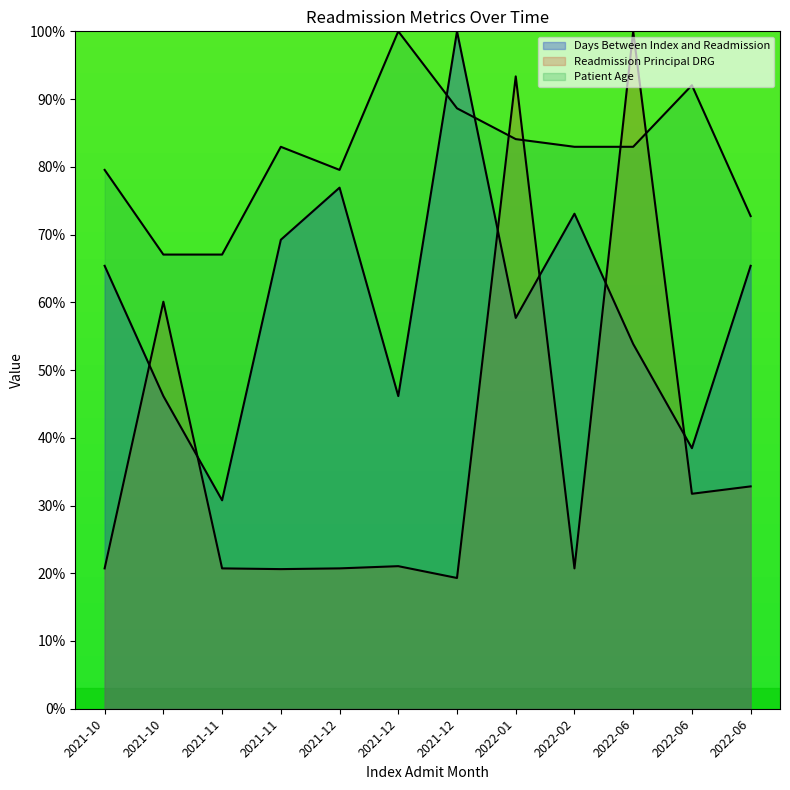

Reading left to right, what are all the values shown in this chart?

Days Between Index and Readmission: 65.4	46.2	30.8	69.2	76.9	46.2	100.0	57.7	73.1	53.8	38.5	65.4
Readmission Principal DRG: 20.7	60.1	20.7	20.6	20.7	21.0	19.3	93.3	20.7	100.0	31.7	32.8
Patient Age: 79.5	67.0	67.0	83.0	79.5	100.0	88.6	84.1	83.0	83.0	92.0	72.7